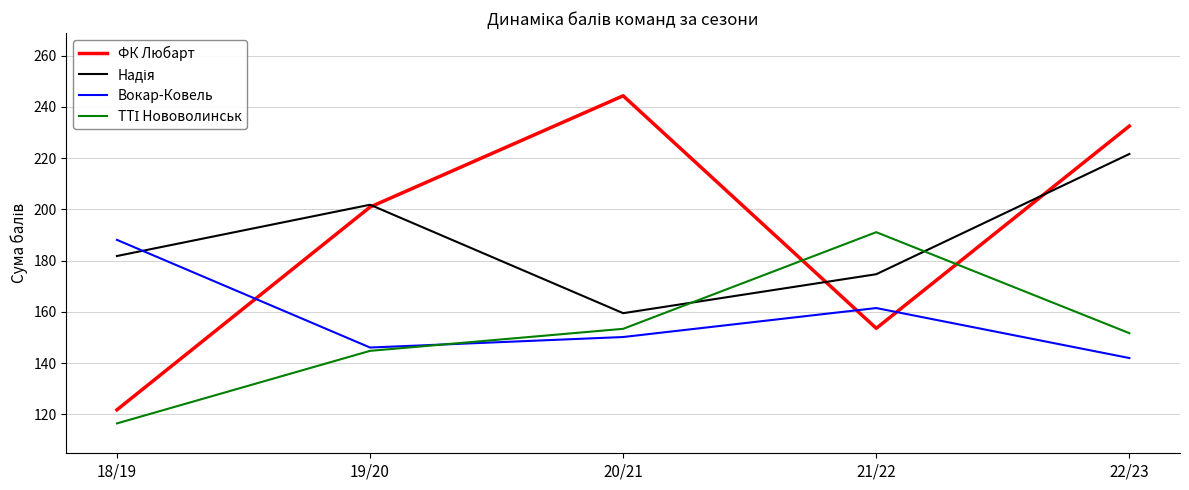

How many values in the Вокар-Ковель series are below 150?

2